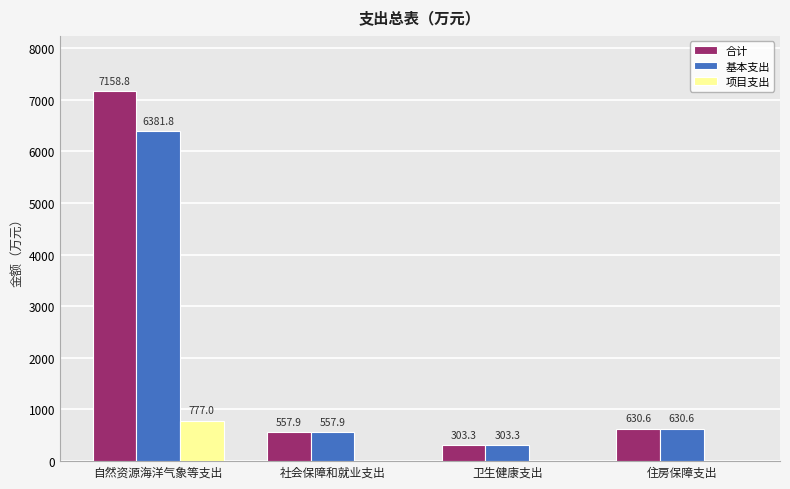

What is the average value of the 合计 series?

2162.6